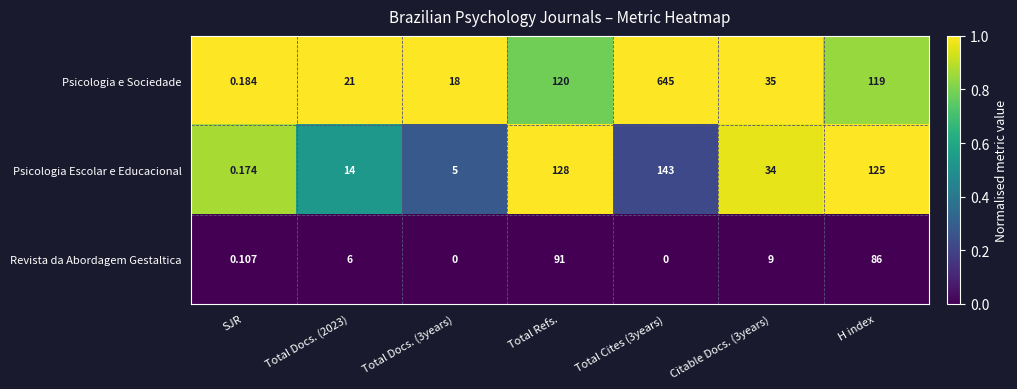

Which series has the largest total across all categories?

Psicologia e Sociedade